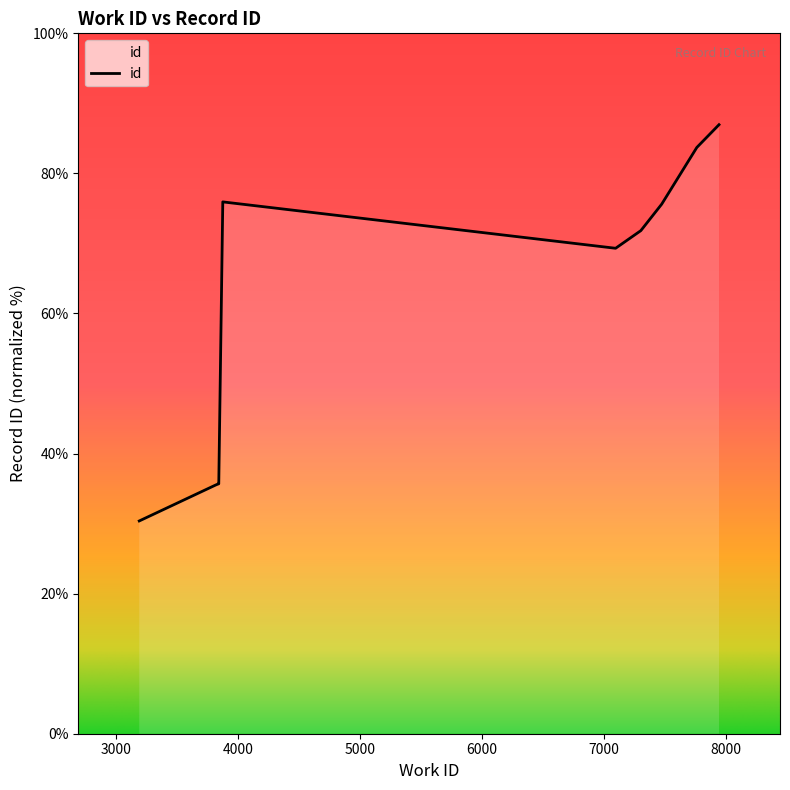

What is the minimum value shown in the chart?

30.4